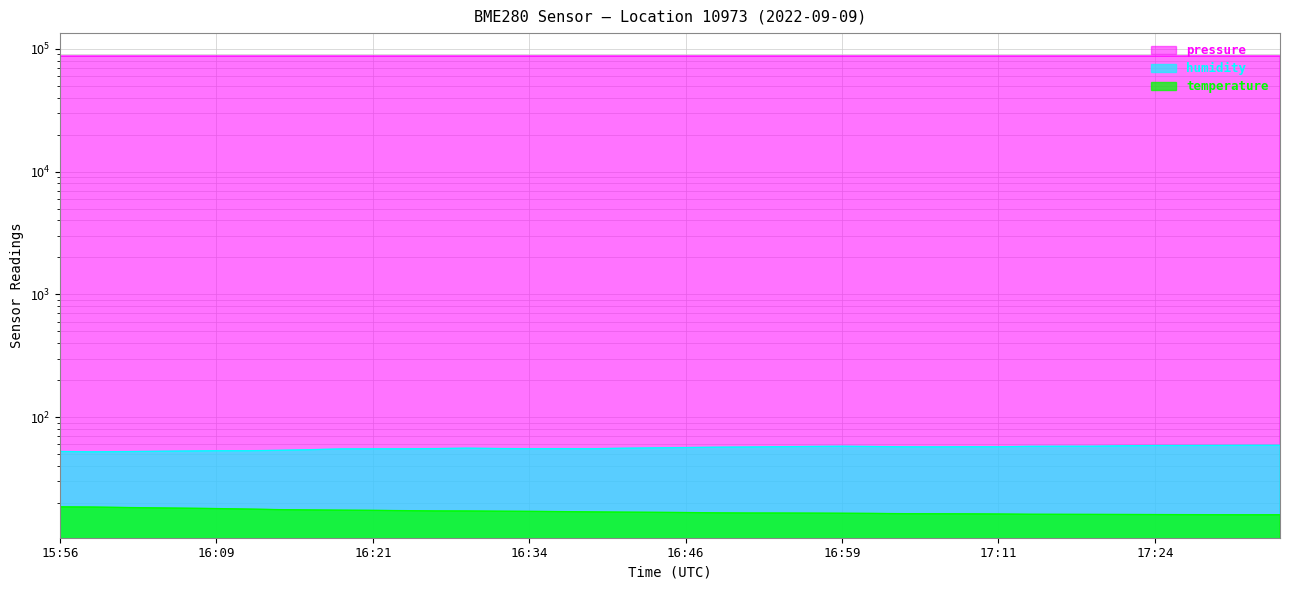

Reading left to right, what are all the values shown in this chart?

pressure: 87222.2	87223.9	87230.0	87240.6	87248.5	87241.2	87242.3	87242.0	87253.6	87251.5	87247.8	87253.0	87248.2	87252.4	87252.6	87262.5	87265.3	87255.7	87259.6	87257.8	87256.8	87253.2	87252.9	87248.8	87245.0	87240.9	87247.4	87251.4	87254.4	87246.5	87247.7	87253.6	87261.9	87252.9	87263.9	87265.5	87269.0	87263.3	87270.9	87269.8
humidity: 52.5	52.2	52.4	52.6	53.0	53.2	53.2	53.6	54.3	55.1	55.2	55.2	55.4	55.9	55.5	55.3	55.4	55.2	55.8	56.2	56.5	56.9	57.1	57.4	57.7	57.9	57.6	57.3	57.2	57.4	57.4	57.8	57.9	57.9	58.4	58.7	58.7	58.8	58.9	58.9
temperature: 18.6	18.5	18.4	18.2	18.1	18.0	17.8	17.6	17.5	17.5	17.4	17.3	17.2	17.2	17.1	17.1	17.0	16.9	16.8	16.8	16.7	16.6	16.6	16.6	16.5	16.5	16.4	16.4	16.3	16.3	16.2	16.2	16.1	16.1	16.1	16.1	16.1	16.0	16.0	16.0